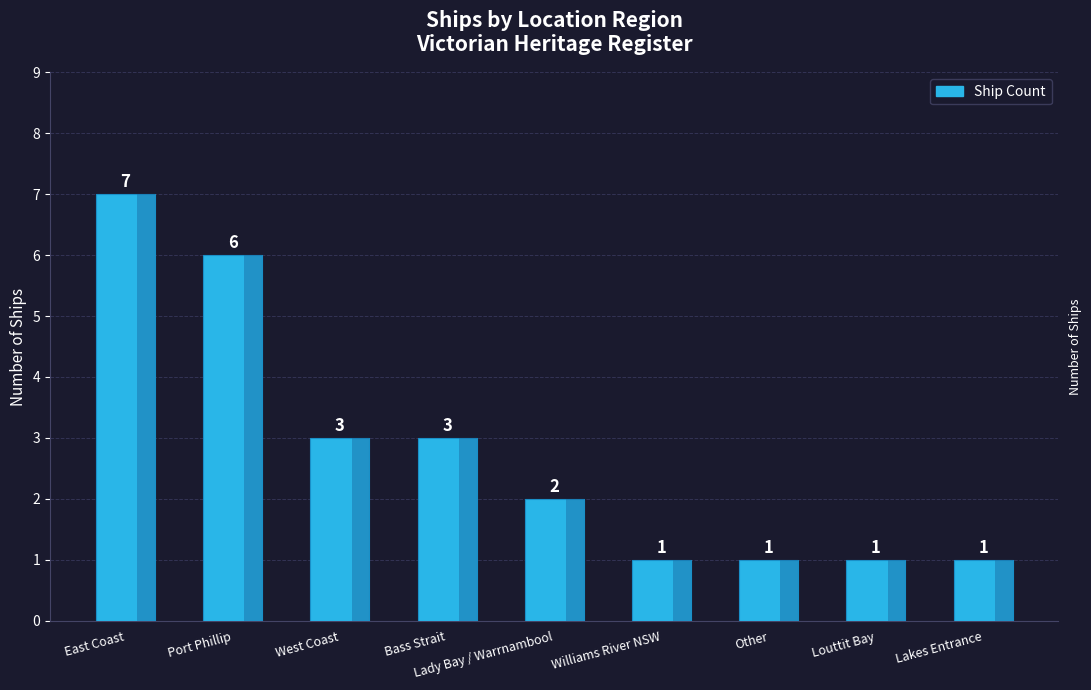

At which label does the data first exceed 2?

East Coast